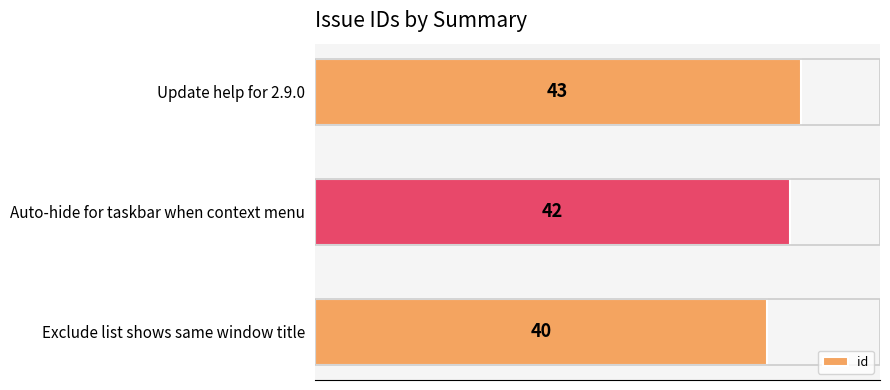

How many data points are less than 42?

1